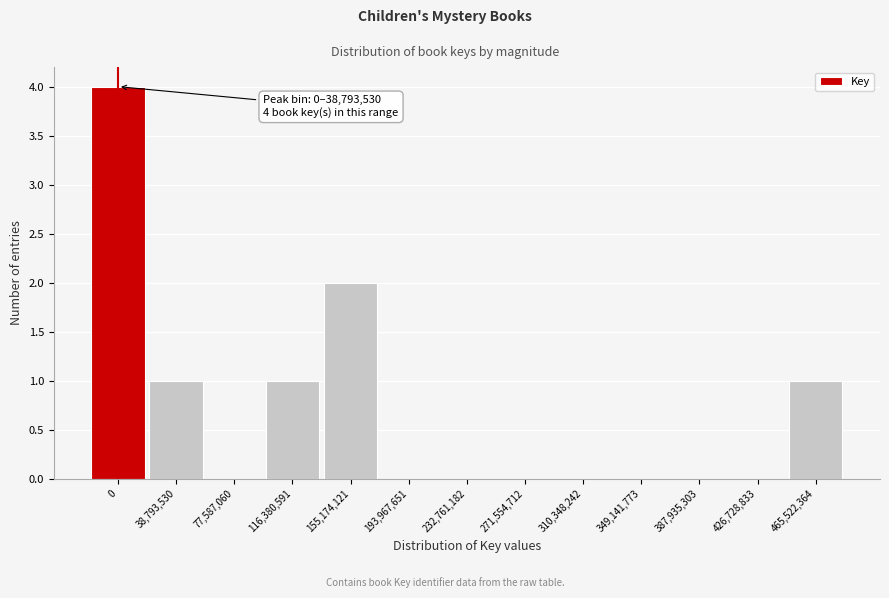

Reading left to right, list all the values displayed in this chart.

0=4	38,793,530=1	77,587,060=0	116,380,591=1	155,174,121=2	193,967,651=0	232,761,182=0	271,554,712=0	310,348,242=0	349,141,773=0	387,935,303=0	426,728,833=0	465,522,364=1